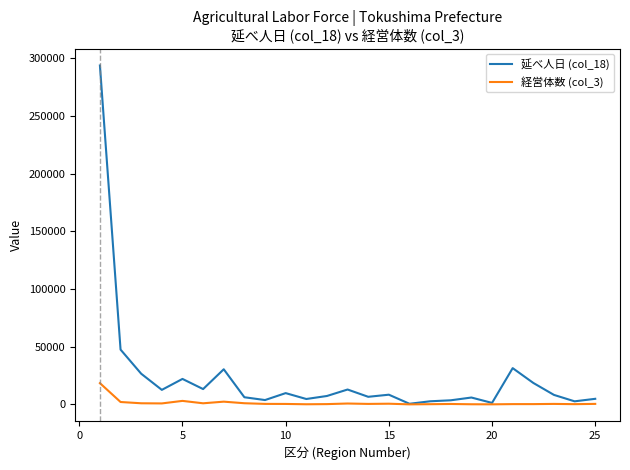

Which series has the largest total across all categories?

延べ人日 (col_18)